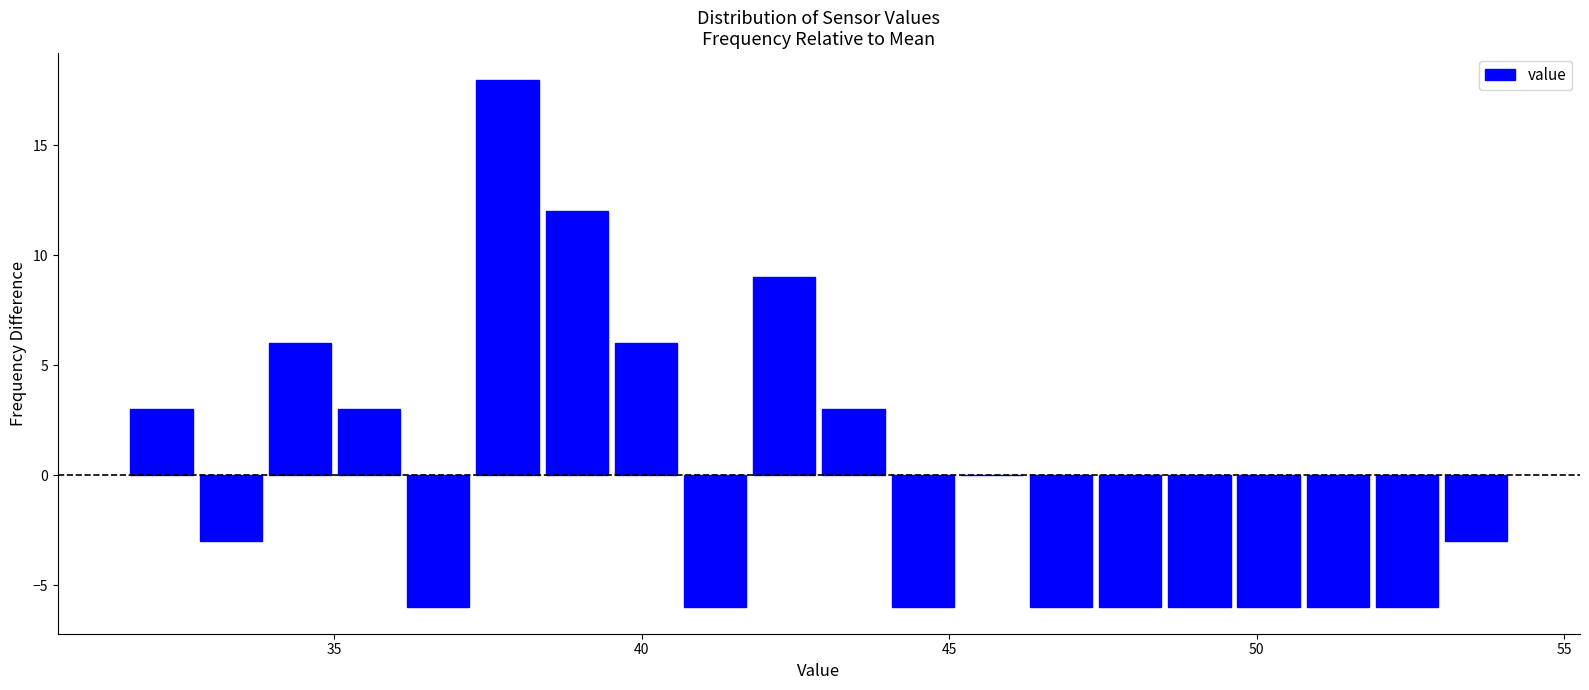

Around what value on the x-axis is the tallest bar? Give the approximate position of its centre, as read against the axis.

38.0